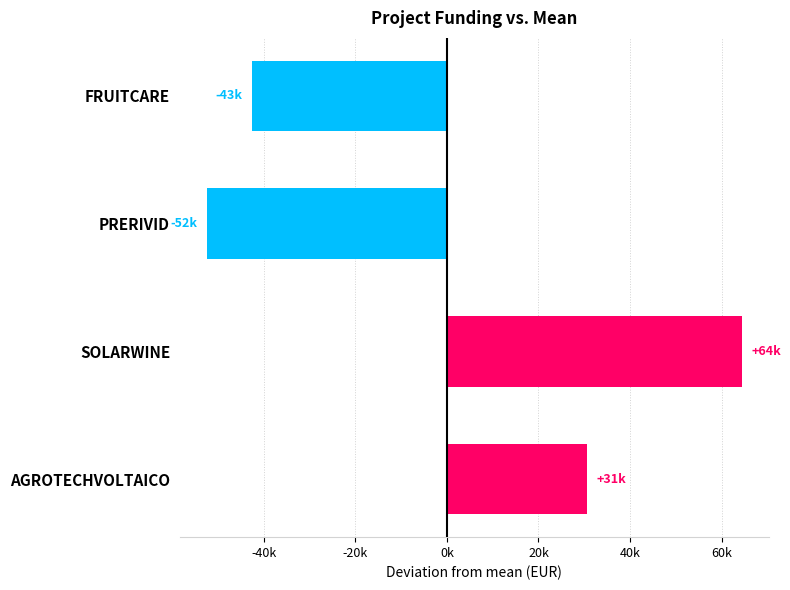

Rank the categories by value from lowest to highest.

PRERIVID, FRUITCARE, AGROTECHVOLTAICO, SOLARWINE